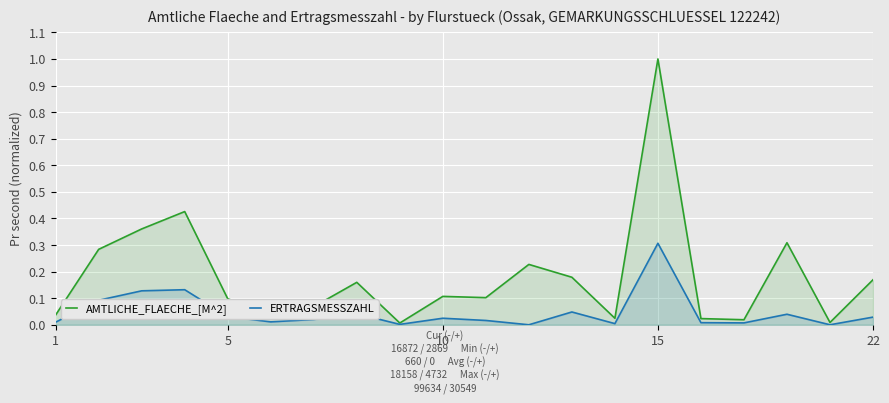

How many lines are shown in the chart?

2